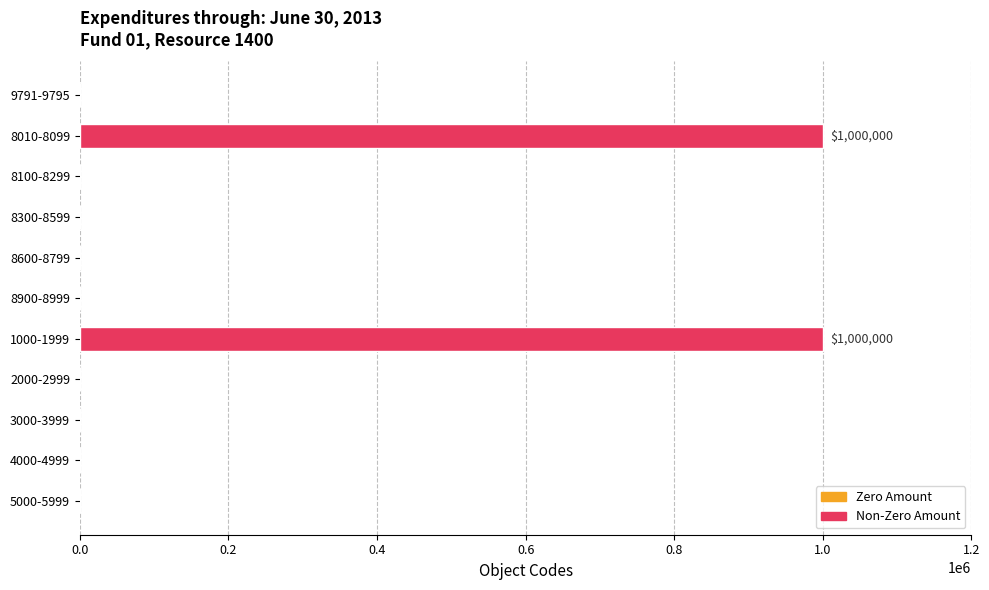

Are the bars horizontal?

Yes